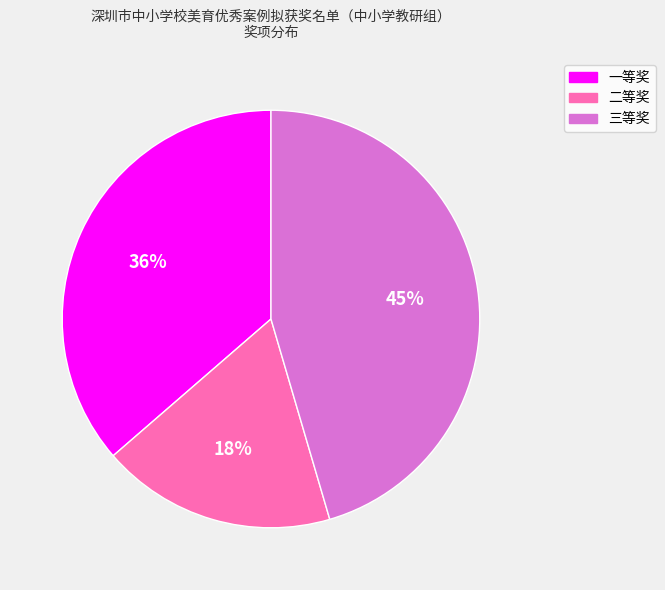

Is it true that 一等奖 is 51% of the pie?

False